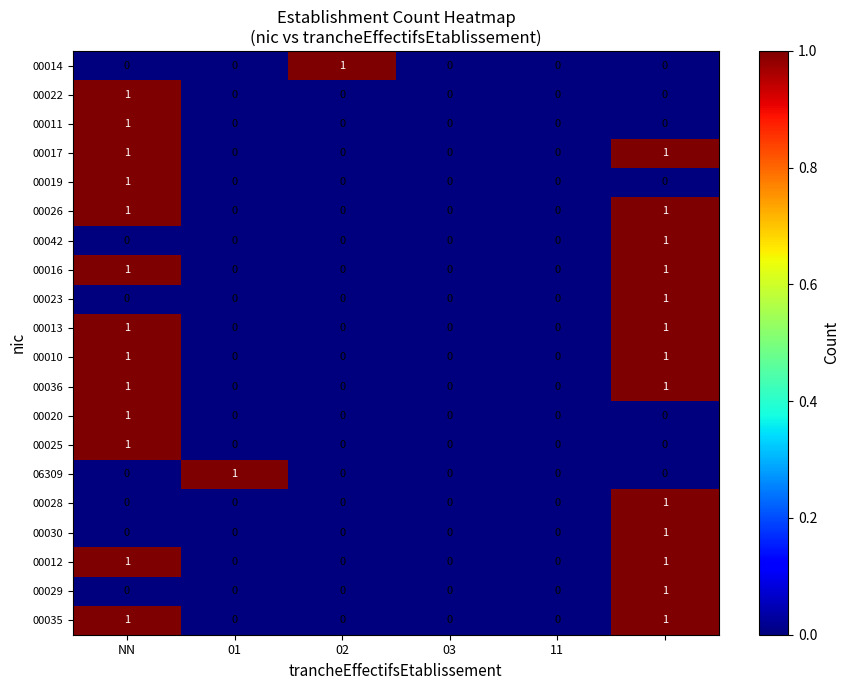

Count the 00017 values in the range 0 to 1.

6